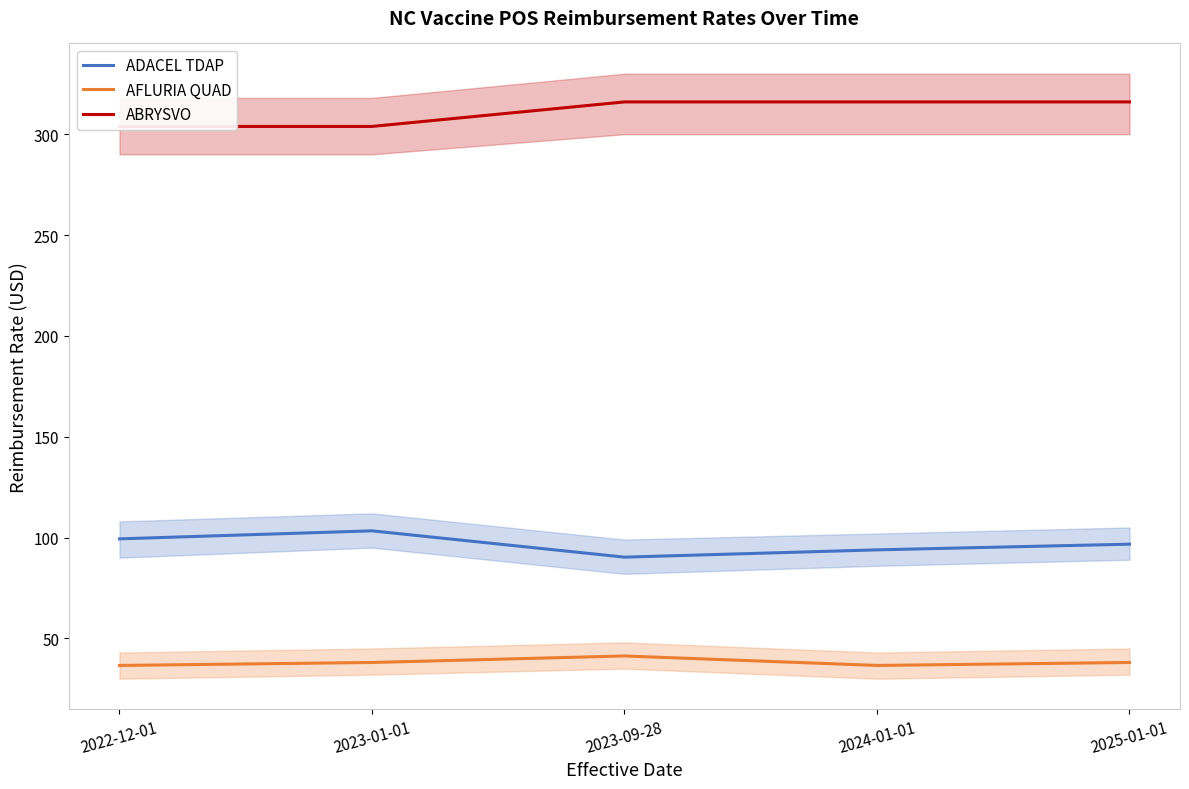

Does the chart display data point markers on the line(s)?

No